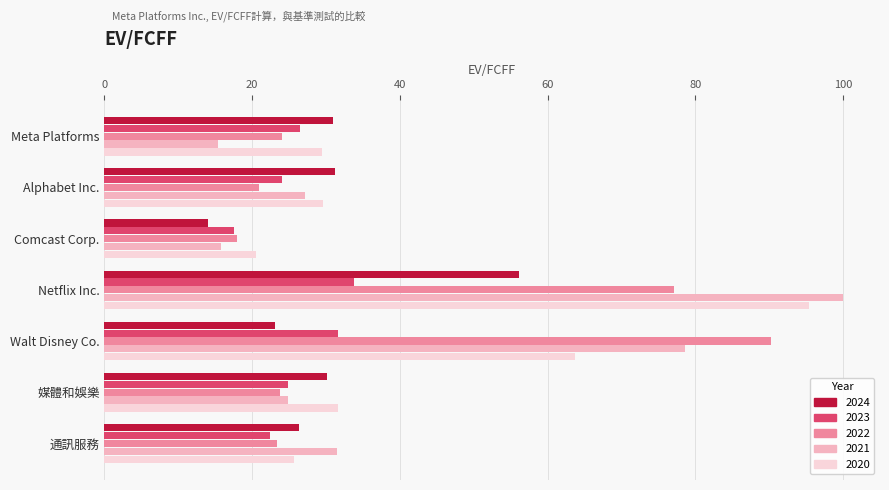

Rank the series by their maximum value, from lowest to highest.

2023, 2024, 2022, 2020, 2021